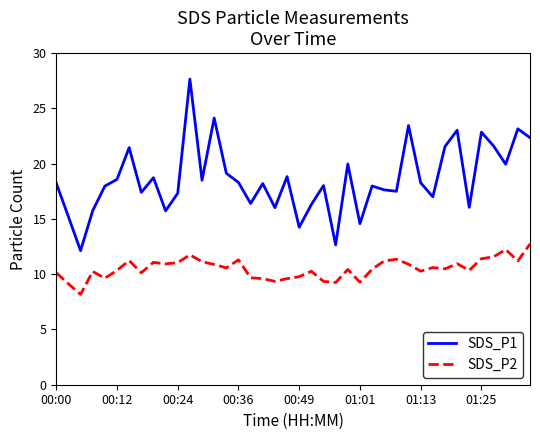

Which series has the widest spread of values?

SDS_P1